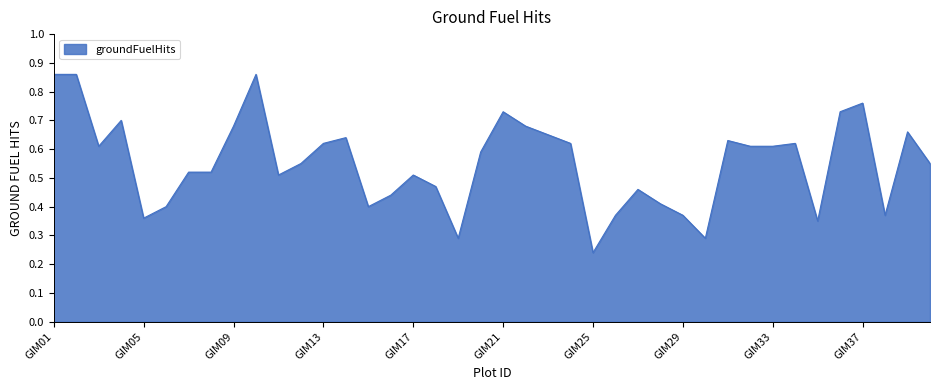

Is this an area chart (filled region under the line)?

Yes